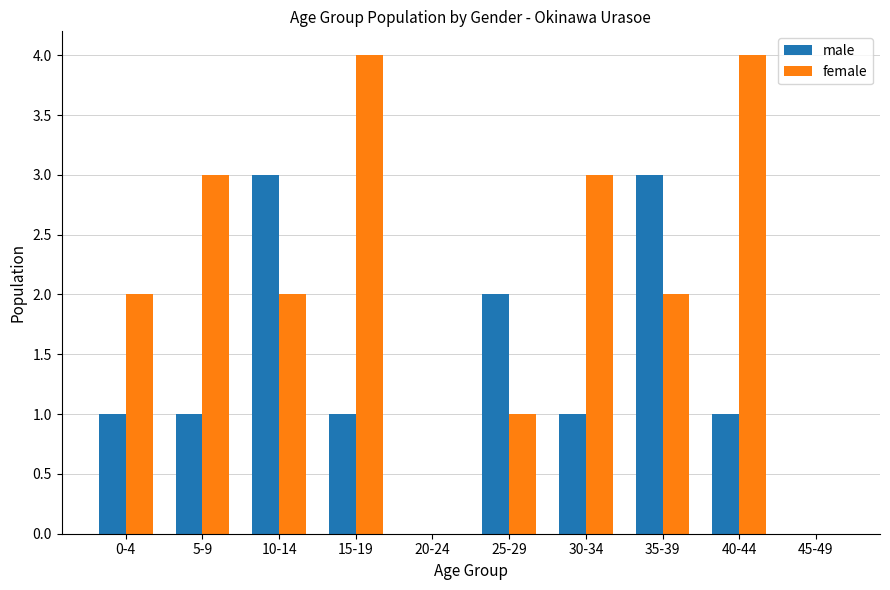

What is the total value across all series at 25-29?

3